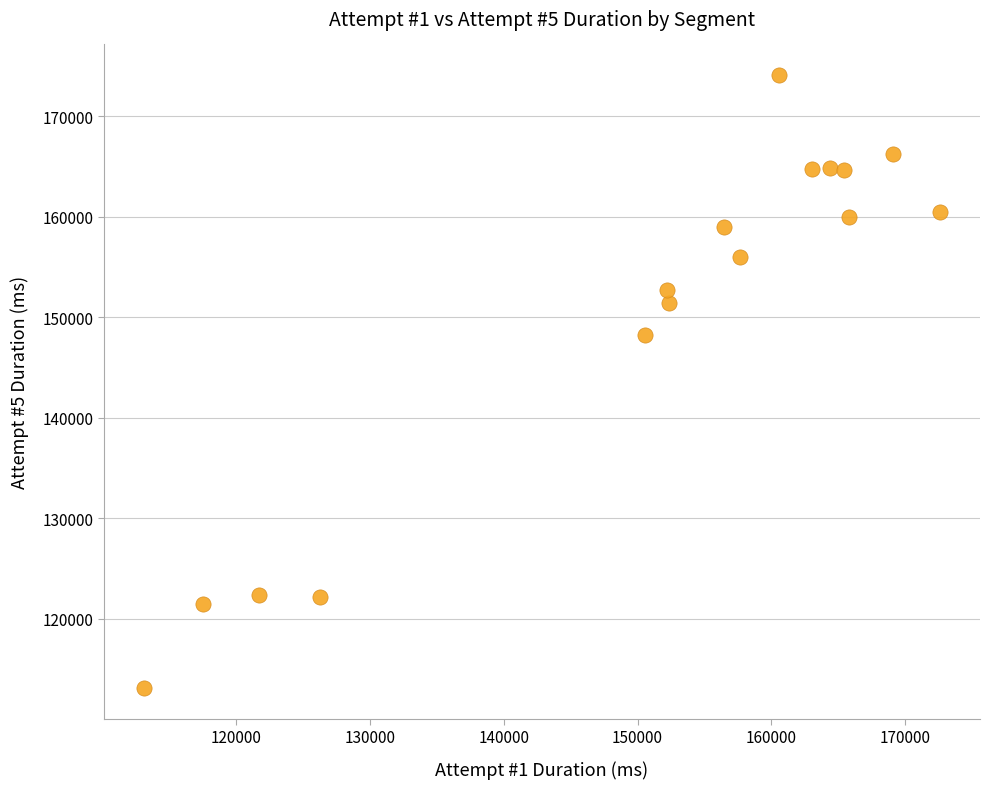

What is the range of Y values (max minus min)?

60998